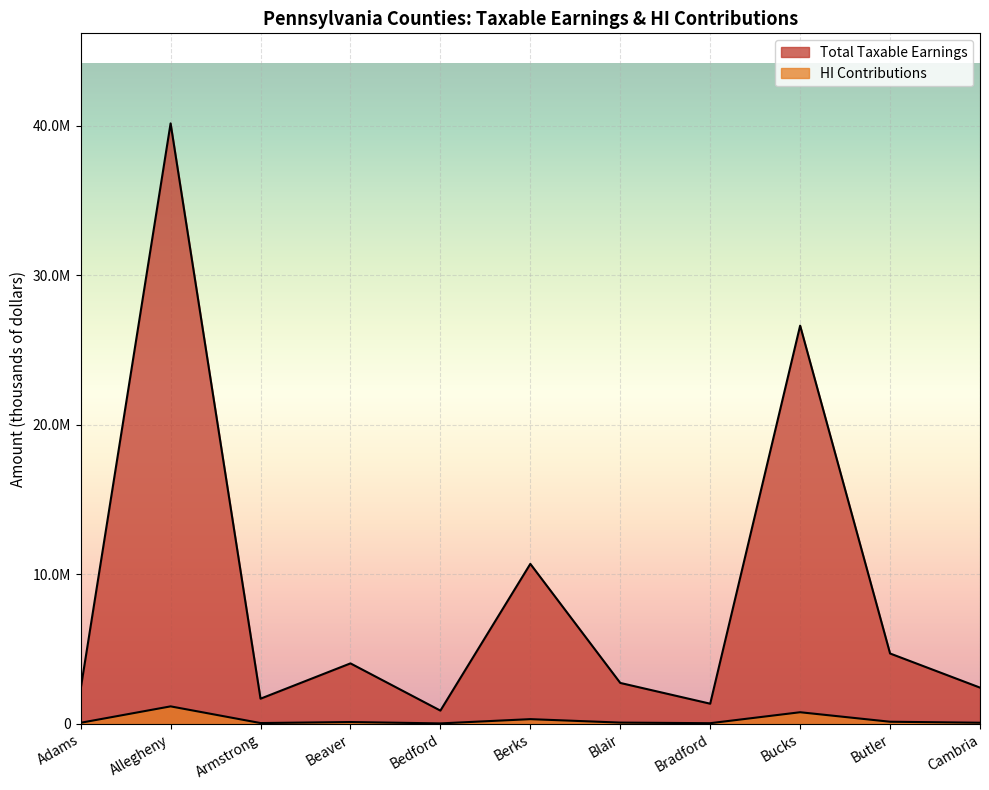

True or false: HI Contributions has a value of 76983 at Beaver.

False